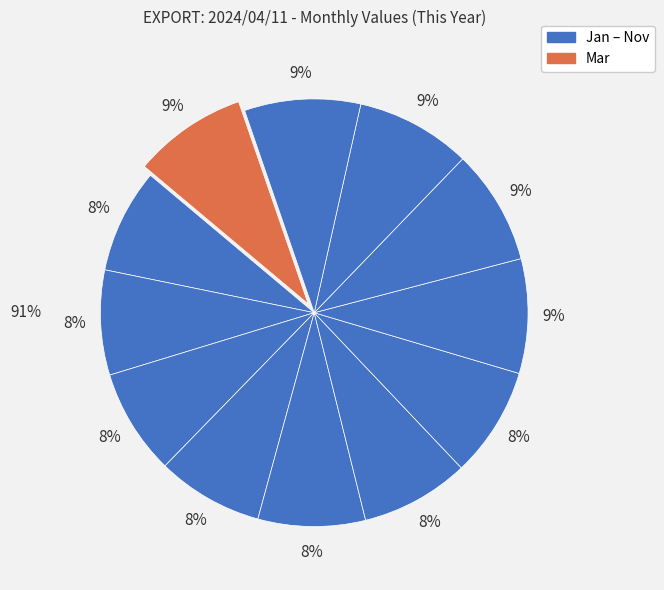

Does Oct represent more than half of the total?

No